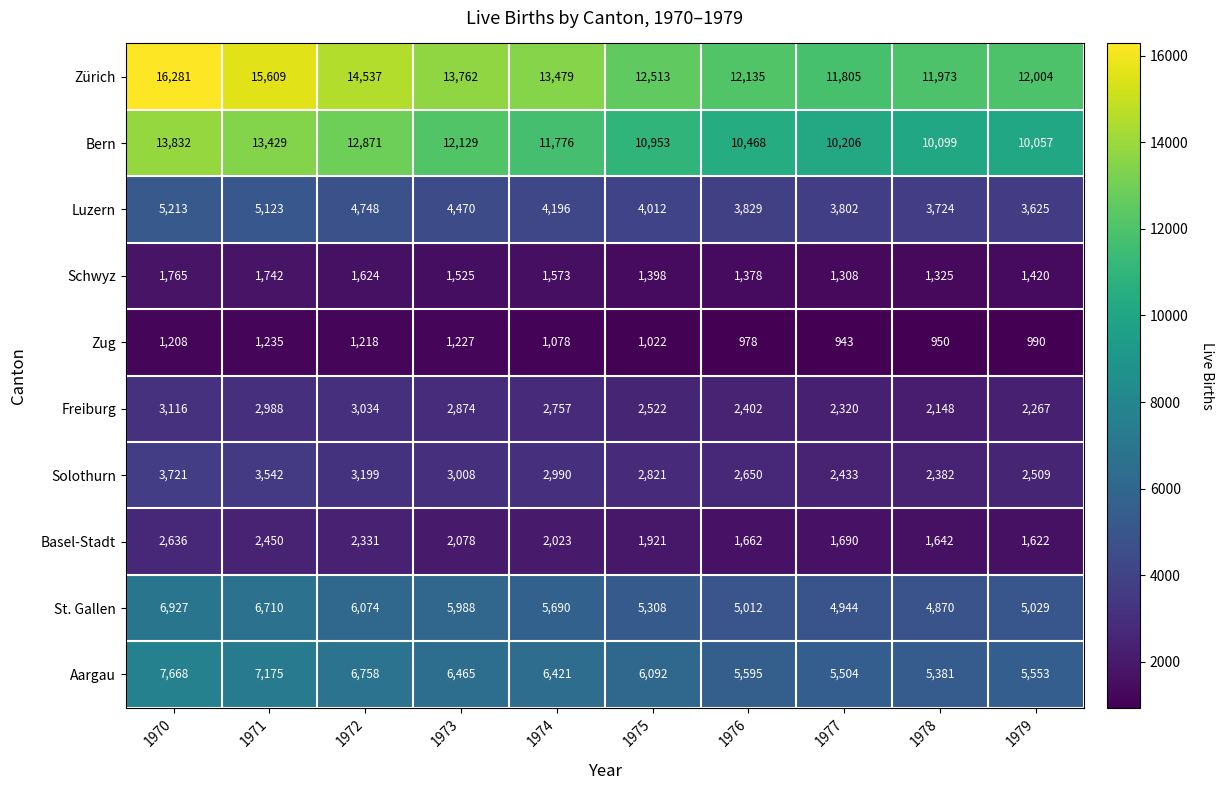

True or false: Bern has a value of 12129 at 1973.

True